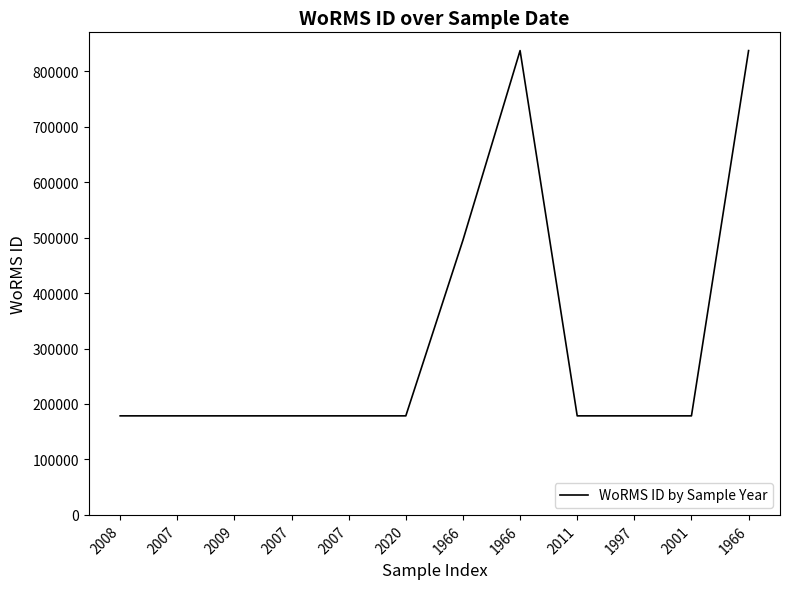

At which category does the data reach its first local peak?

2007